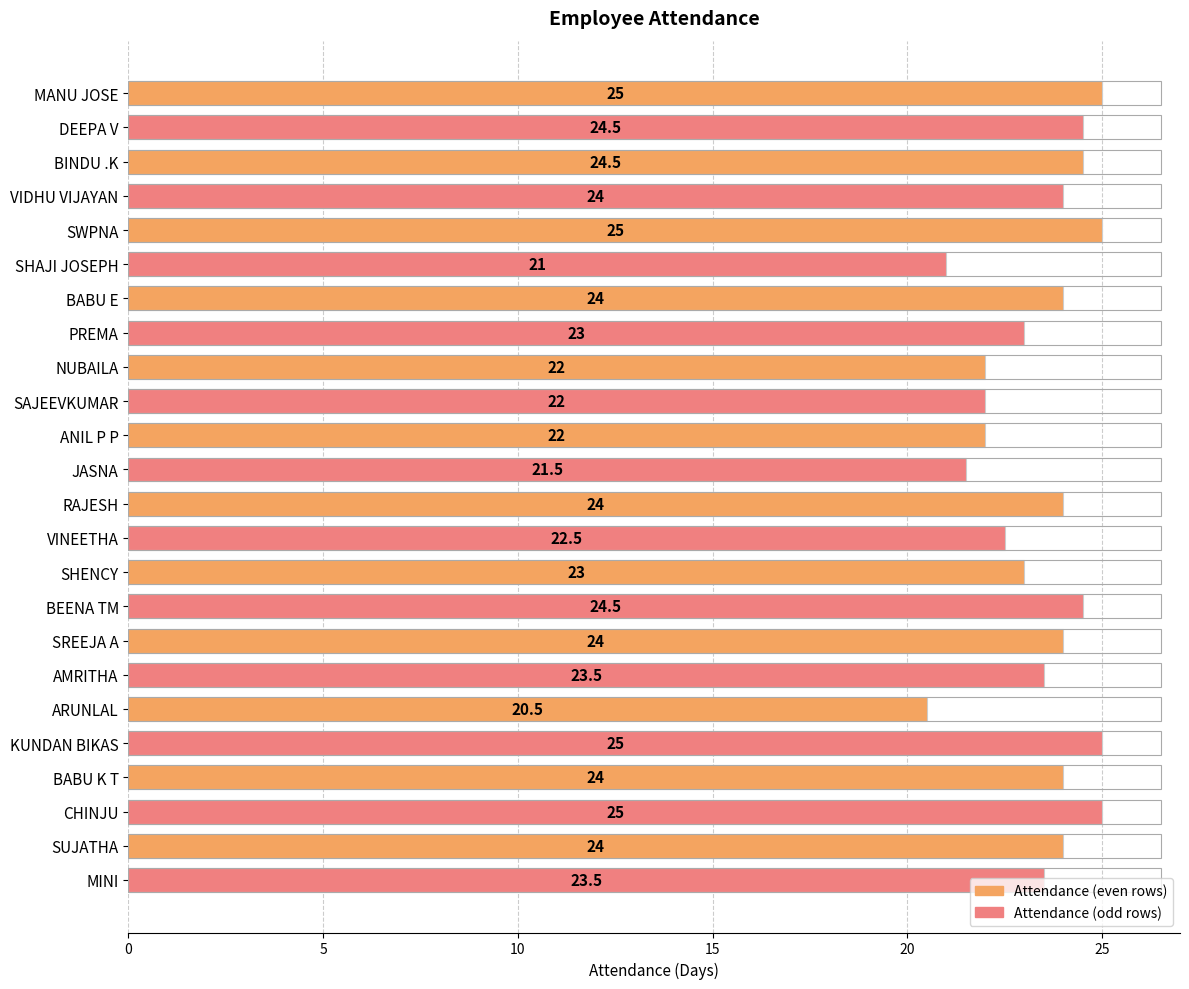

What is the label of the 13th bar from the bottom?

JASNA